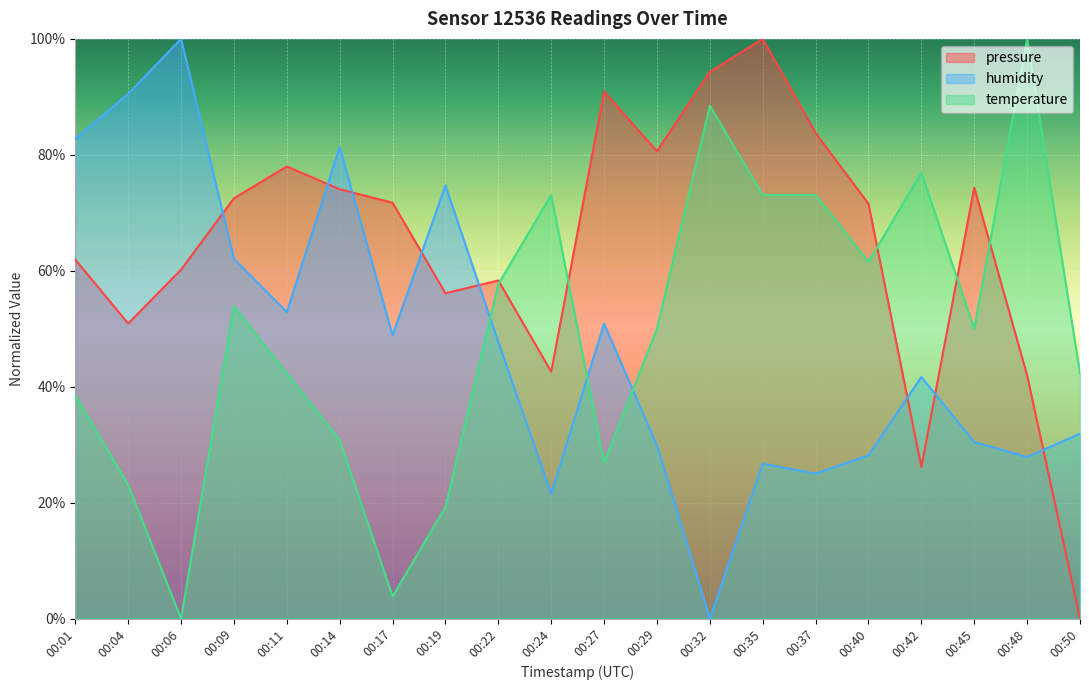

Which series has the largest range (max minus min)?

pressure